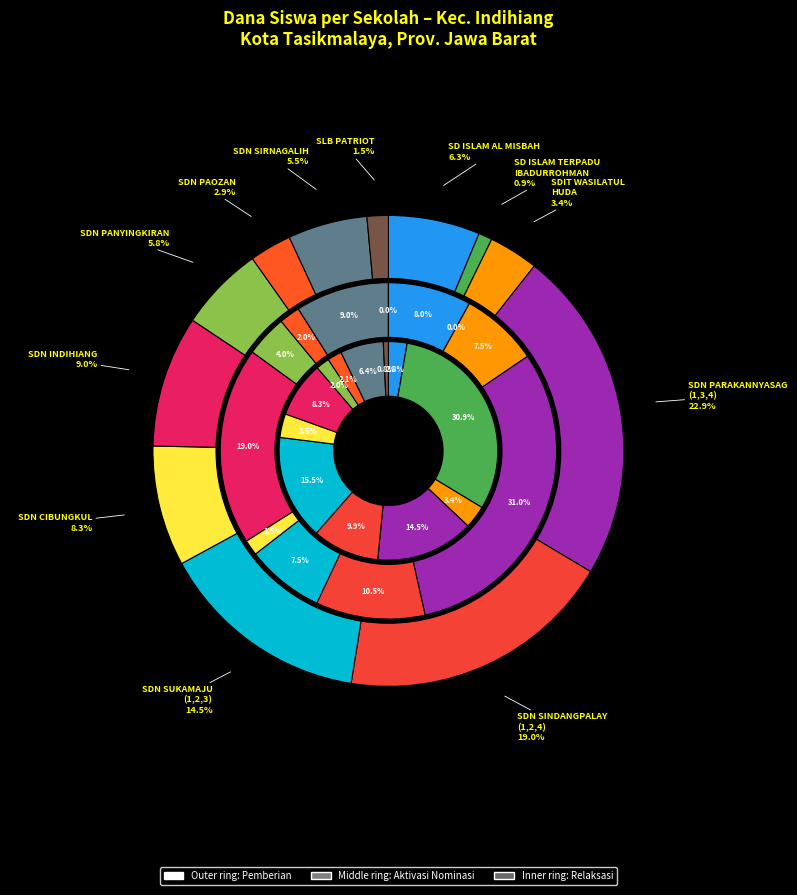

What percentage is the 9 slice, to the nearest percent?

8%